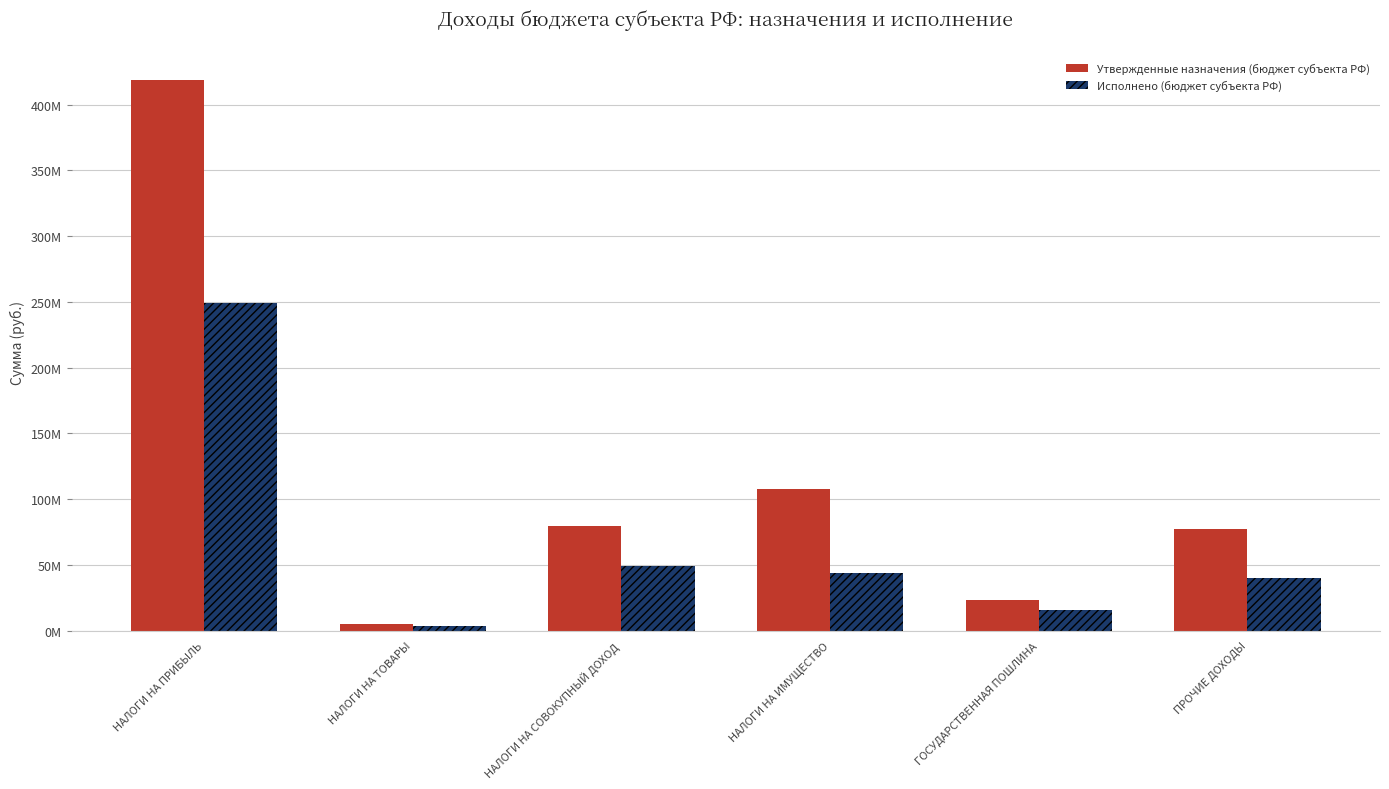

Which category has the highest value in the Утвержденные назначения (бюджет субъекта РФ) series?

НАЛОГИ НА ПРИБЫЛЬ